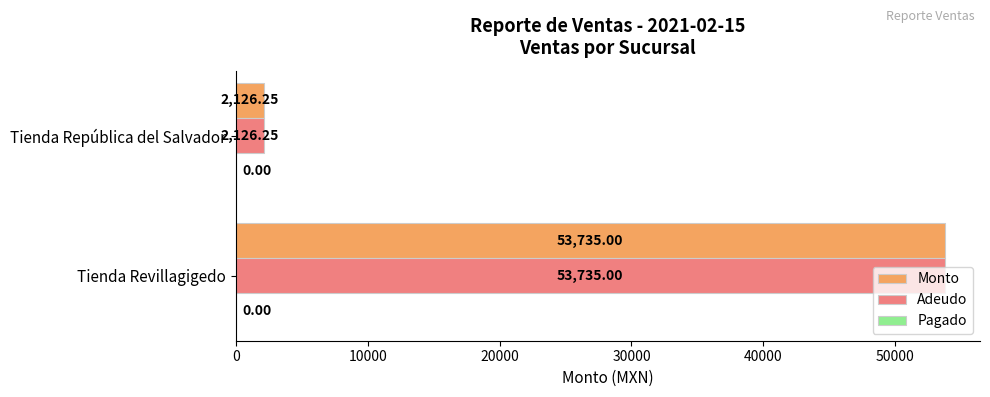

What is the average value of the Monto series?

27930.6